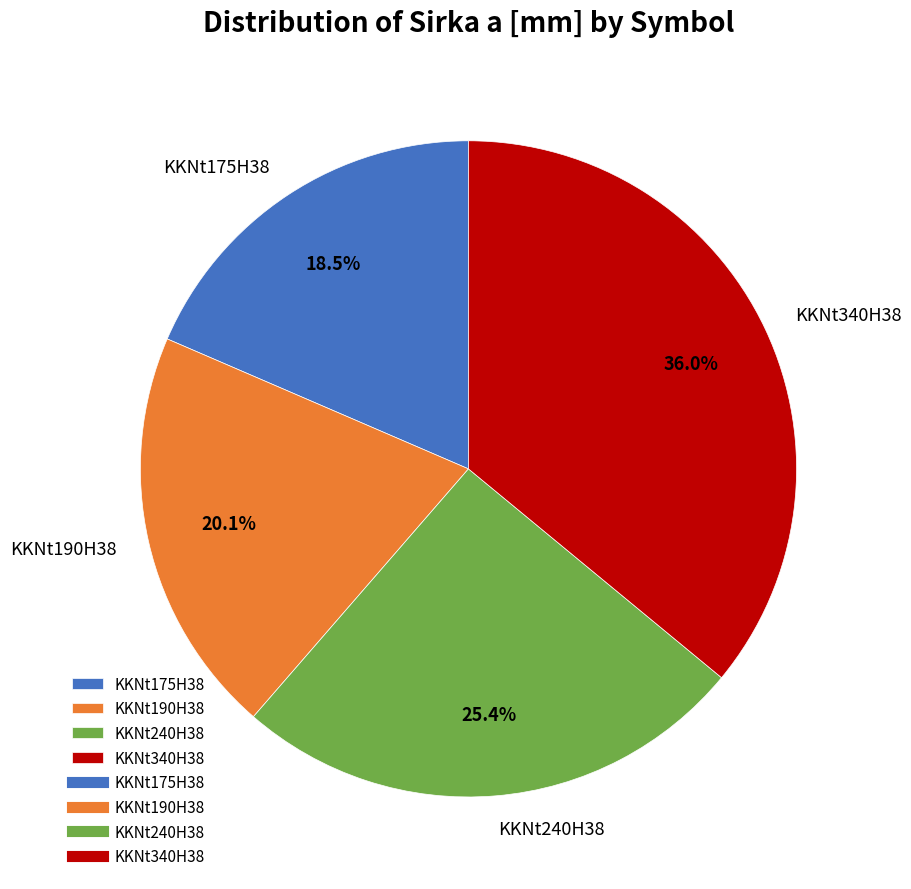

What portion of the pie excludes KKNt190H38?

79.9%